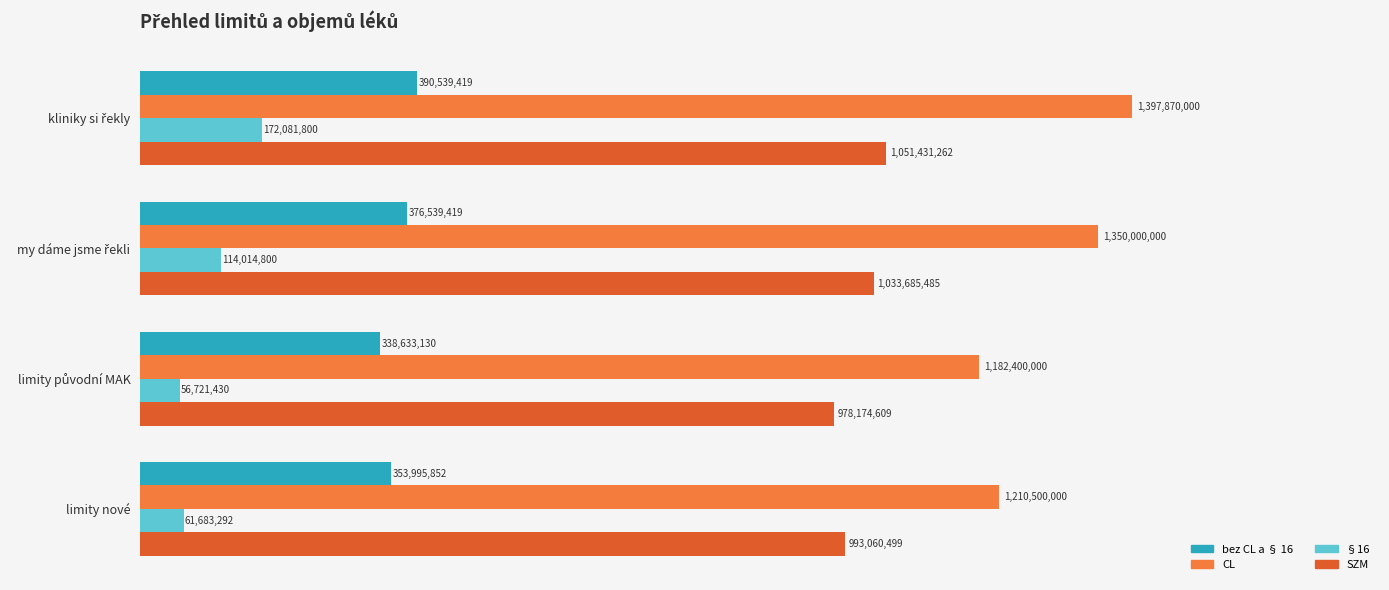

What are all the series names shown in the legend?

bez CL a § 16, CL, §16, SZM